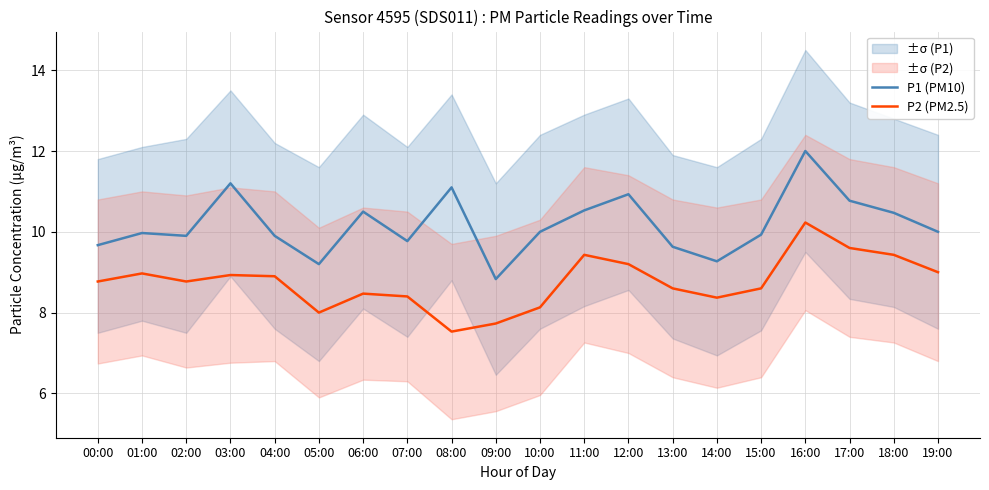

At which category is the sum across all series the highest?

16:00